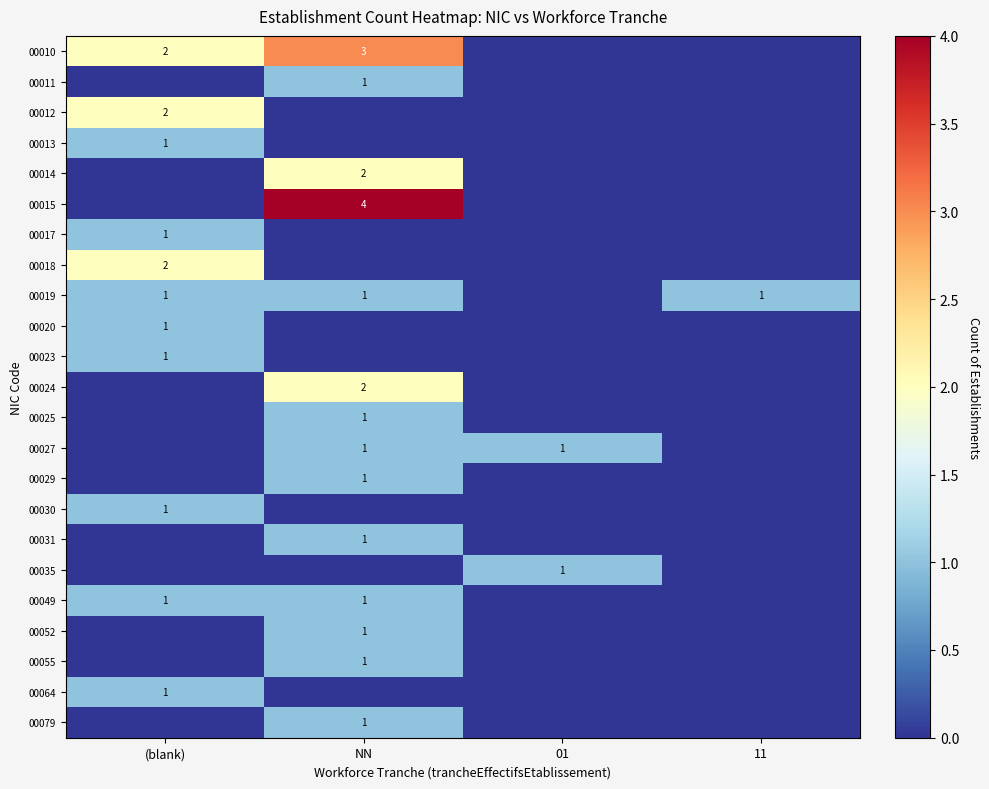

How many series are shown in this chart?

23